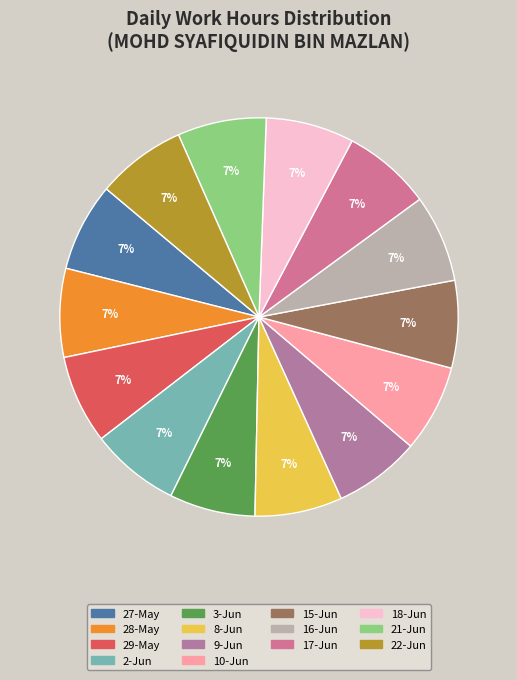

Count the number of slices in the pie.

14